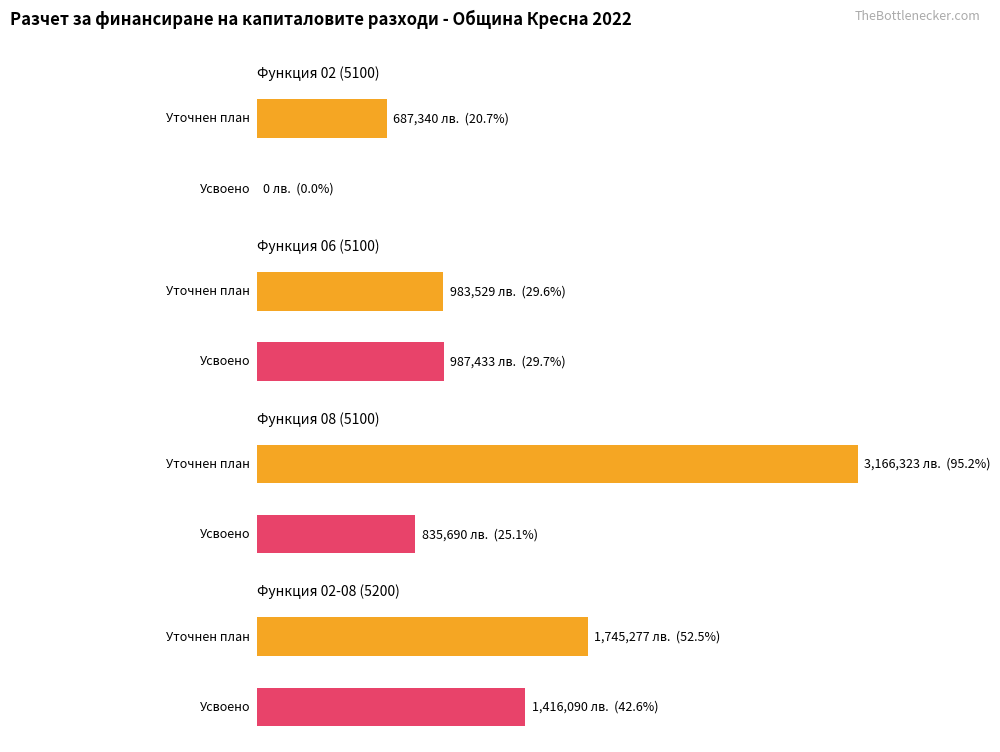

Which label corresponds to the largest value in the chart?

Функция 08 (5100)